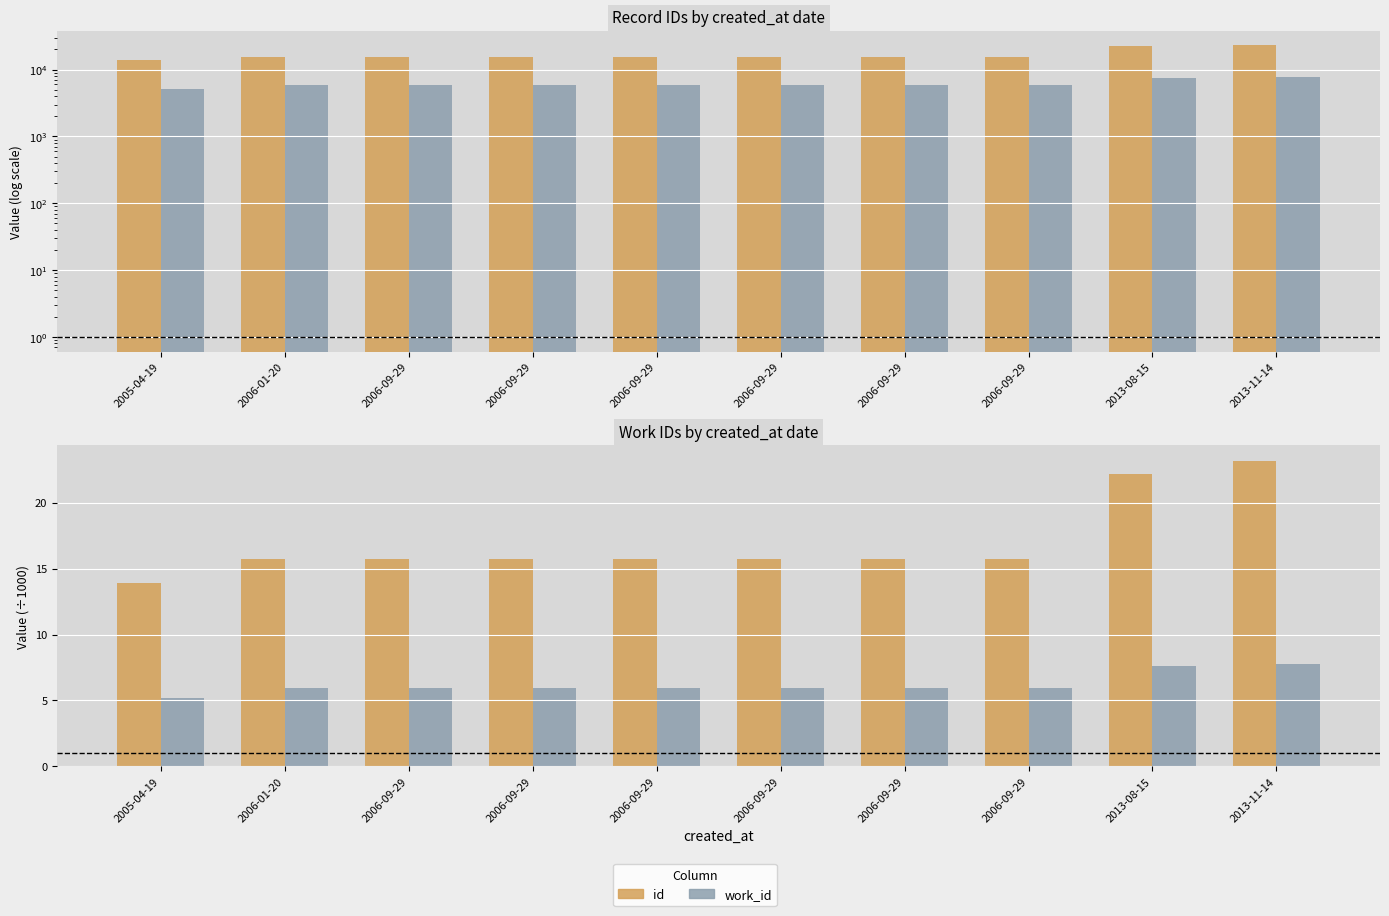

Read the id value at 2006-09-29.

15698.0